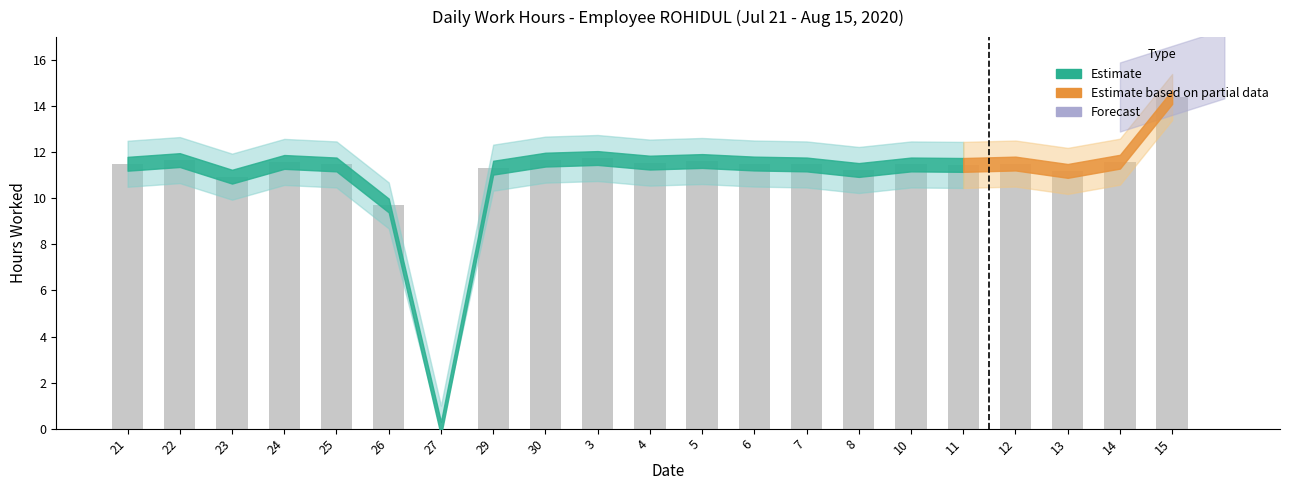

How many positive values are there?

20